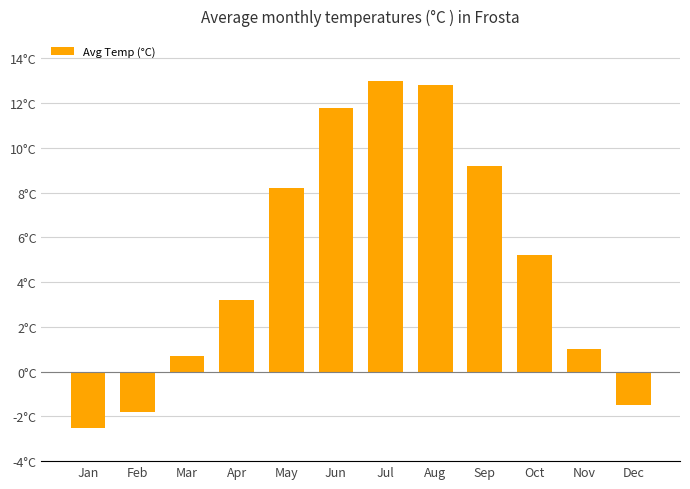

List the labels in order of value, largest first.

Jul, Aug, Jun, Sep, May, Oct, Apr, Nov, Mar, Dec, Feb, Jan